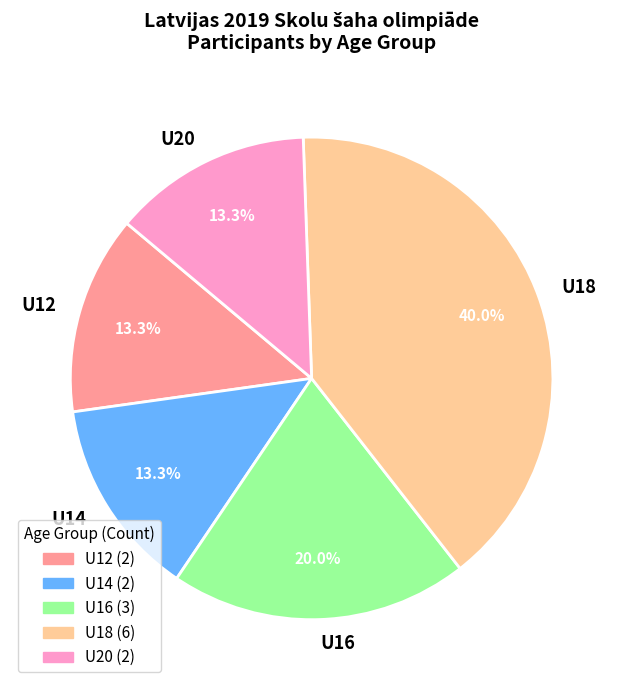

Which slice is the largest?

U18